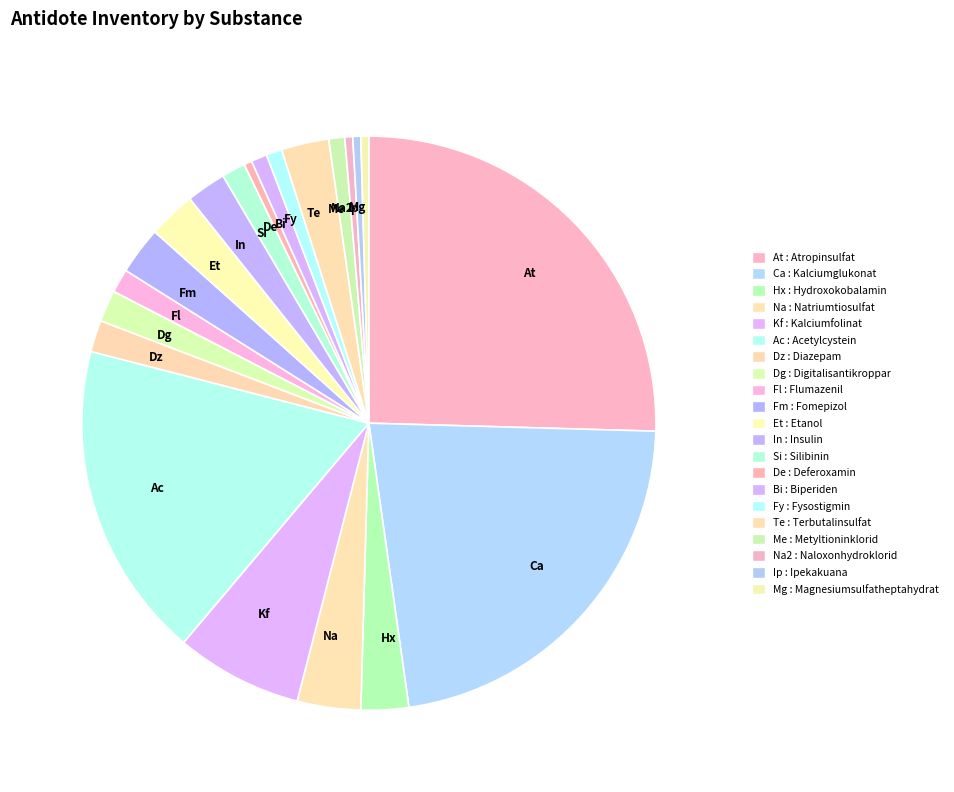

Approximately how many times larger is the value at Fm compared to In?

1.2